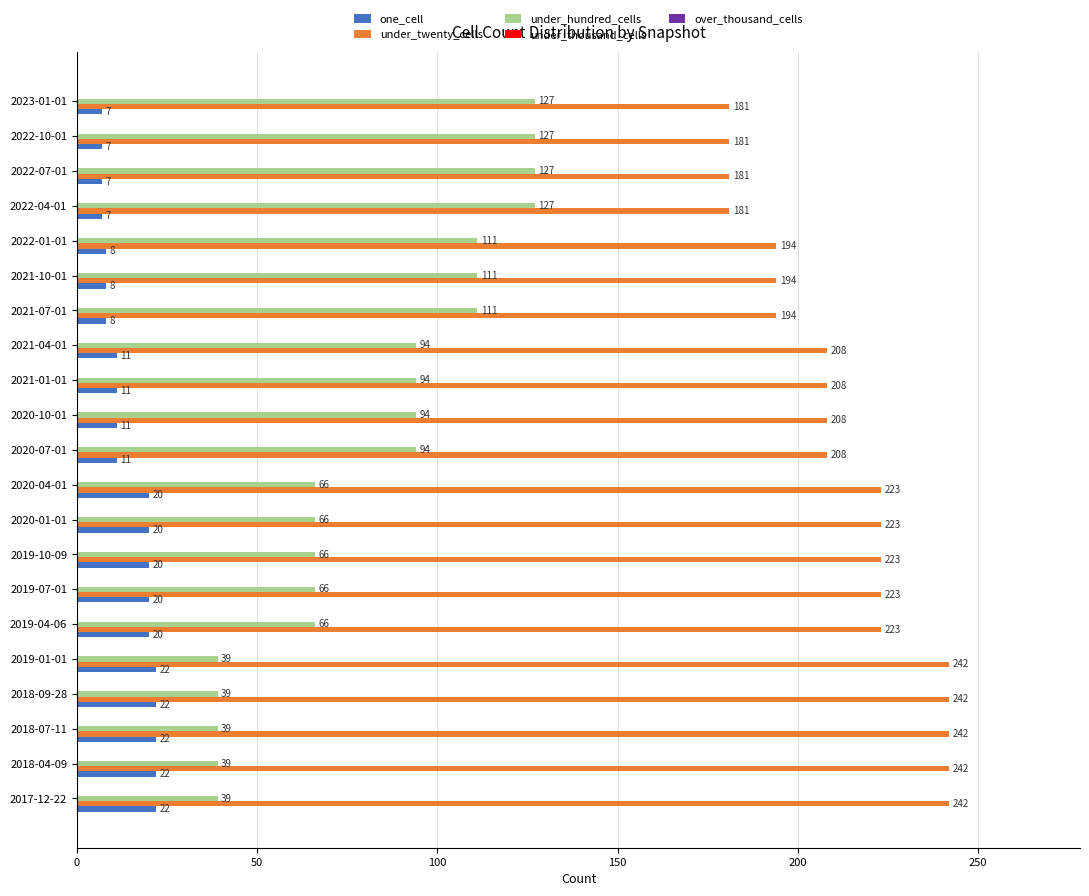

What is the lowest value of the under_hundred_cells series?

39